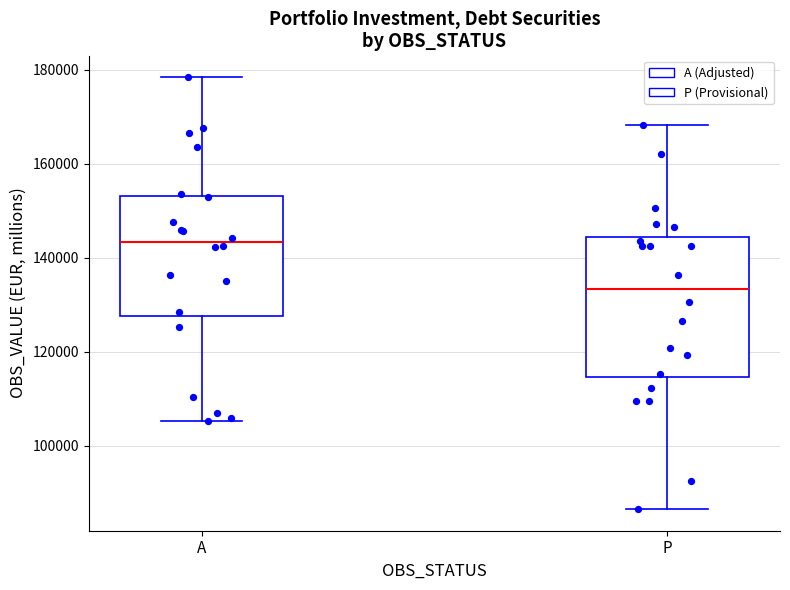

Which box's median line is the highest?

A